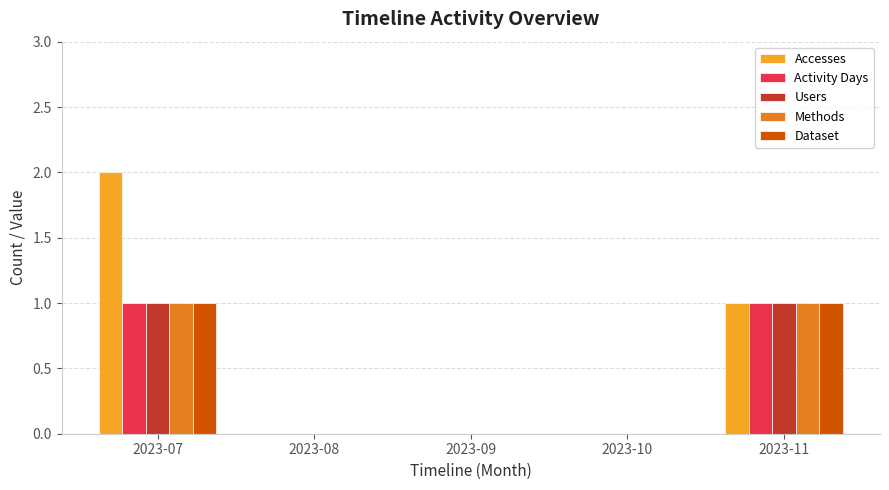

Reading left to right, what are all the values shown in this chart?

Accesses: 2023-07=2	2023-08=0	2023-09=0	2023-10=0	2023-11=1
Activity Days: 2023-07=1	2023-08=0	2023-09=0	2023-10=0	2023-11=1
Users: 2023-07=1	2023-08=0	2023-09=0	2023-10=0	2023-11=1
Methods: 2023-07=1	2023-08=0	2023-09=0	2023-10=0	2023-11=1
Dataset: 2023-07=1	2023-08=0	2023-09=0	2023-10=0	2023-11=1